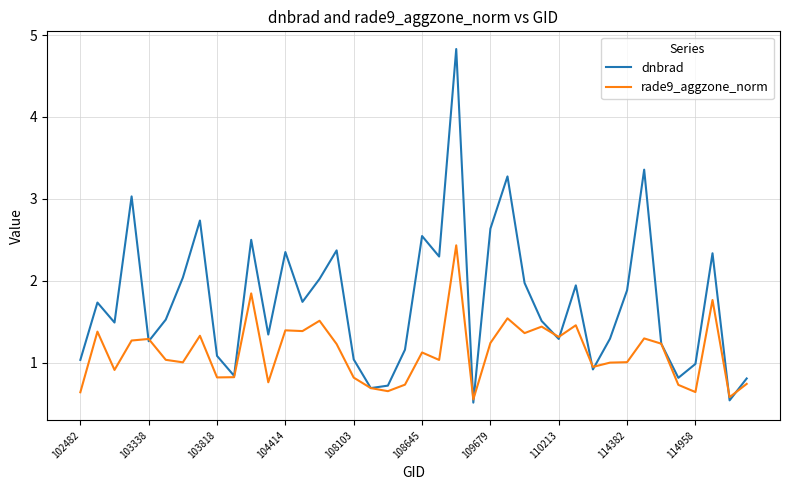

Which series has the largest total across all categories?

dnbrad